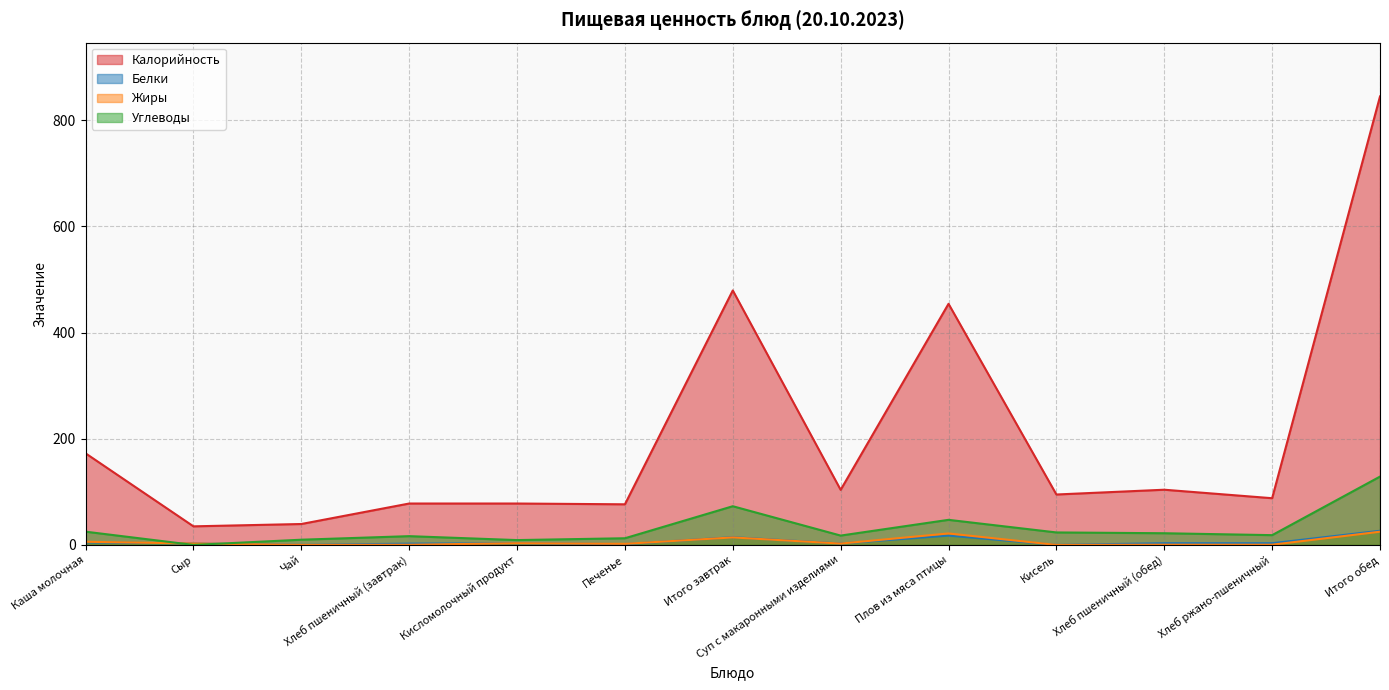

The value of Калорийность at Кисель is 95.0. True or false?

True